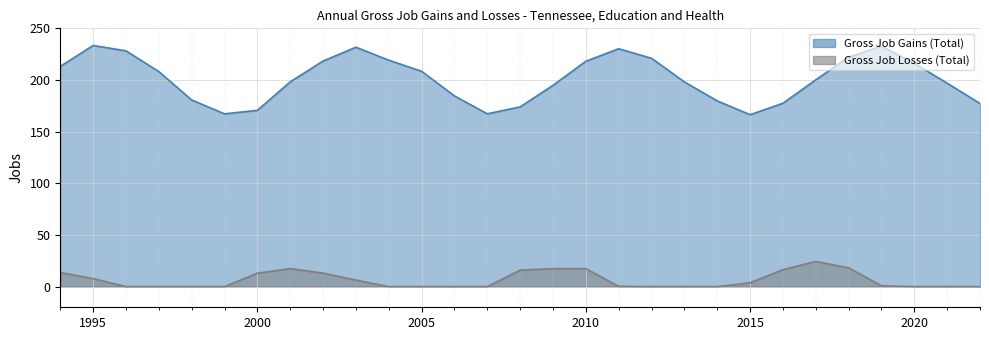

Which series has the largest range (max minus min)?

Gross Job Gains (Total)